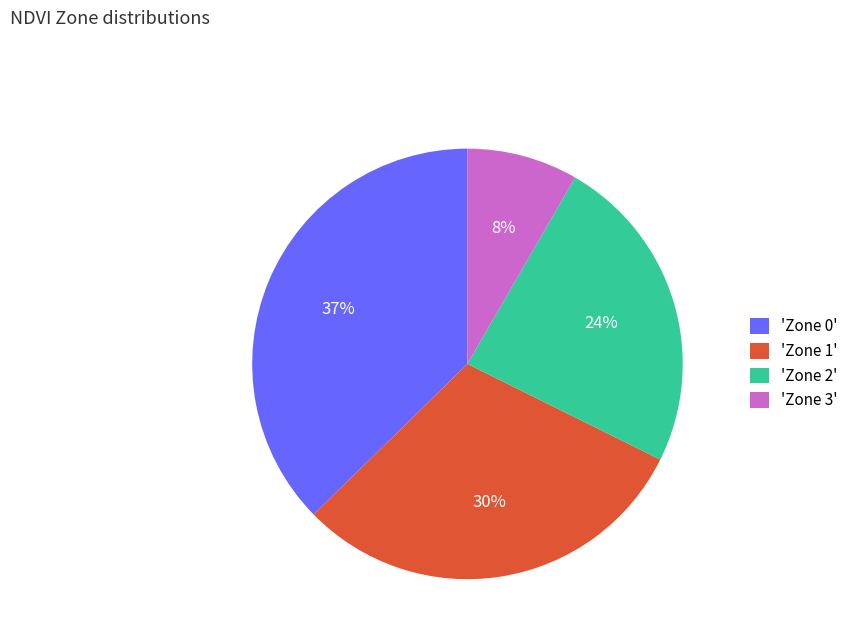

What percentage is the 'Zone 1' slice, to the nearest percent?

30%